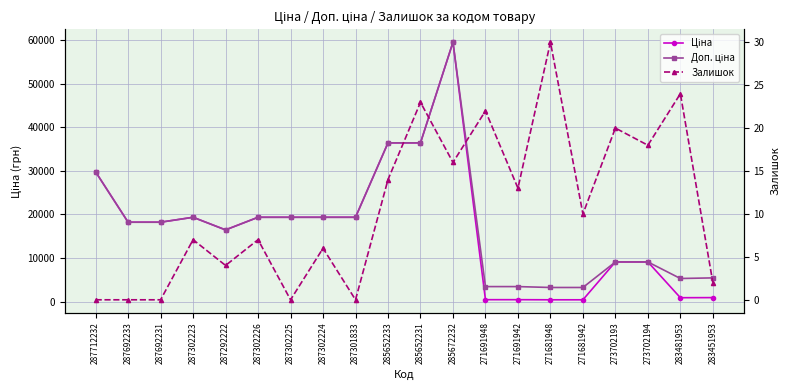

What is the label of the 16th point from the left?

271681942